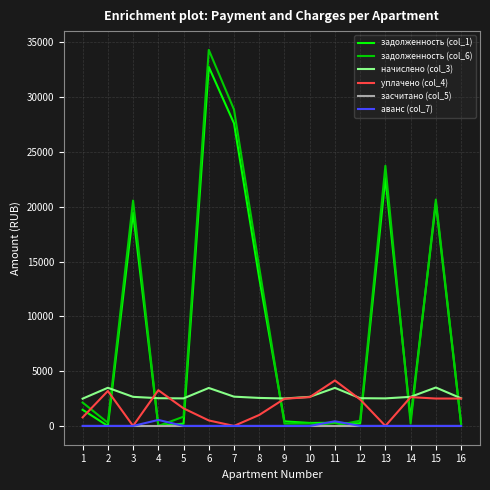

What is the average value of the задолженность (col_6) series?

9202.0